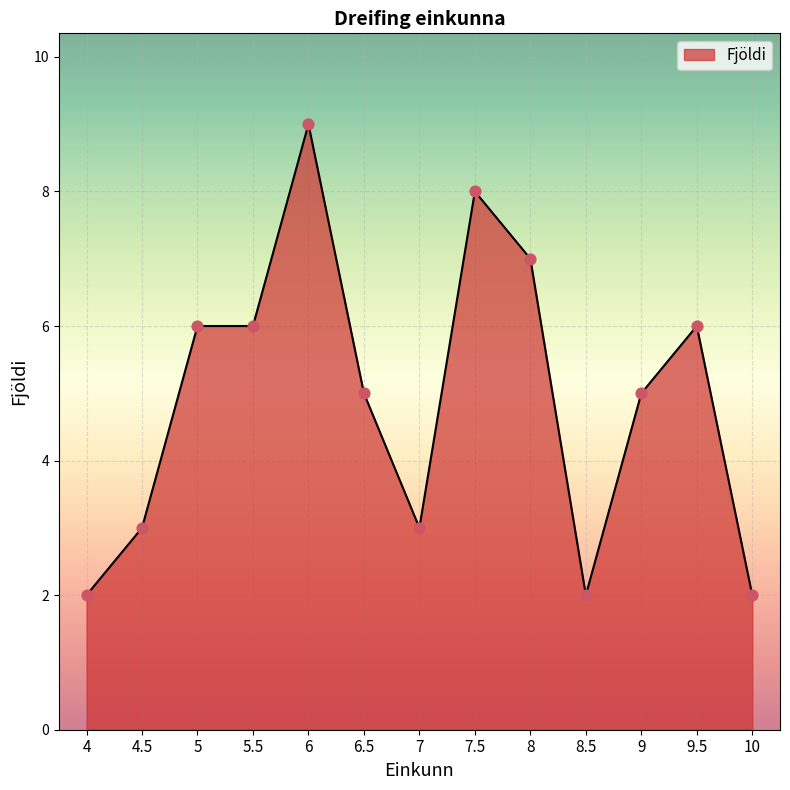

What is the change in value from 6 to 9?

-4